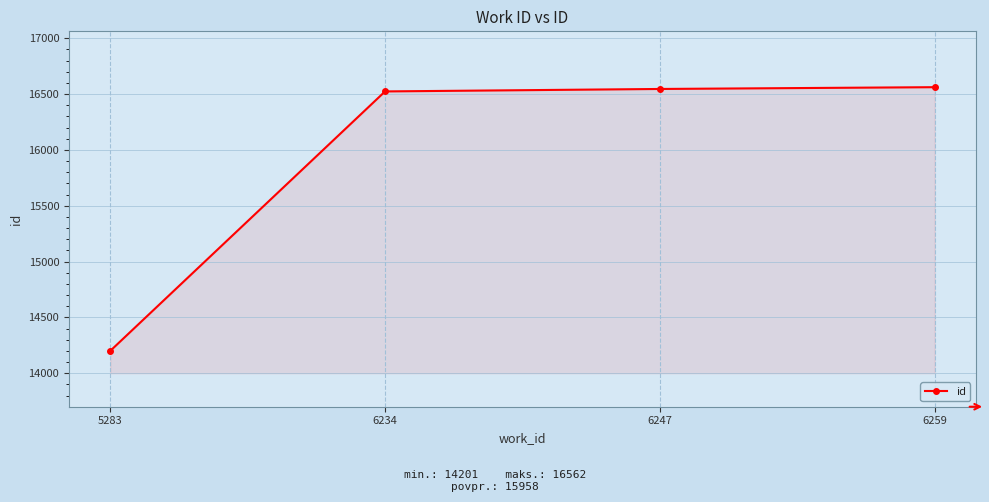

What is the sum of all values?

63833